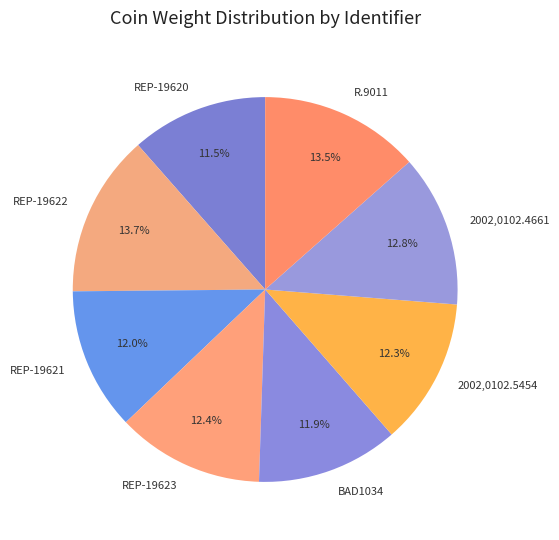

What is the ratio of the value at 2002,0102.4661 to the value at BAD1034?

1.1